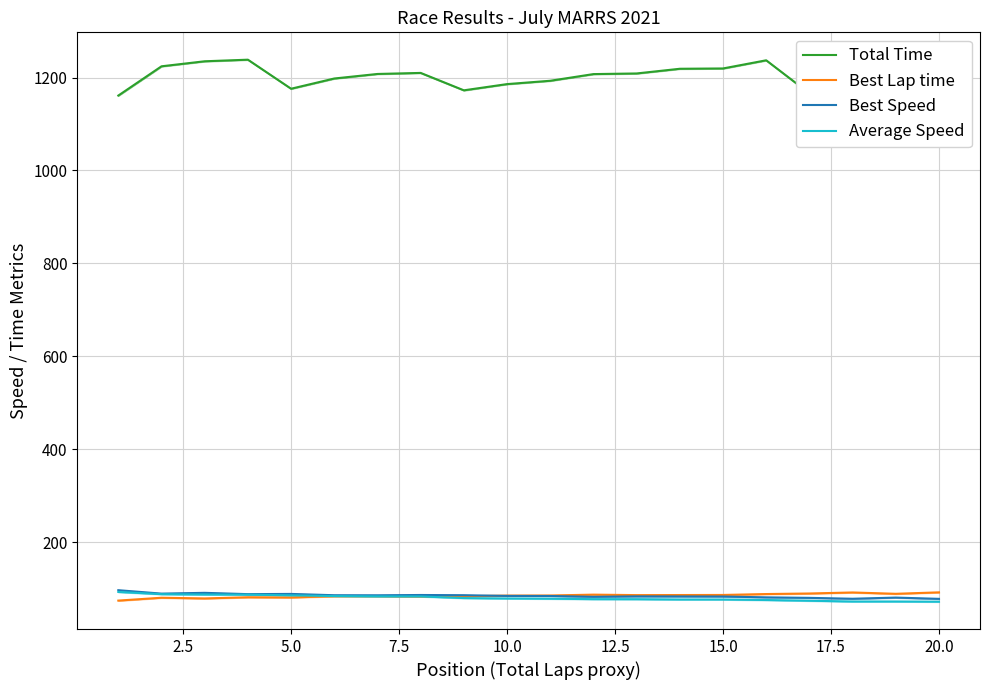

What is the minimum value for Best Speed?

78.1